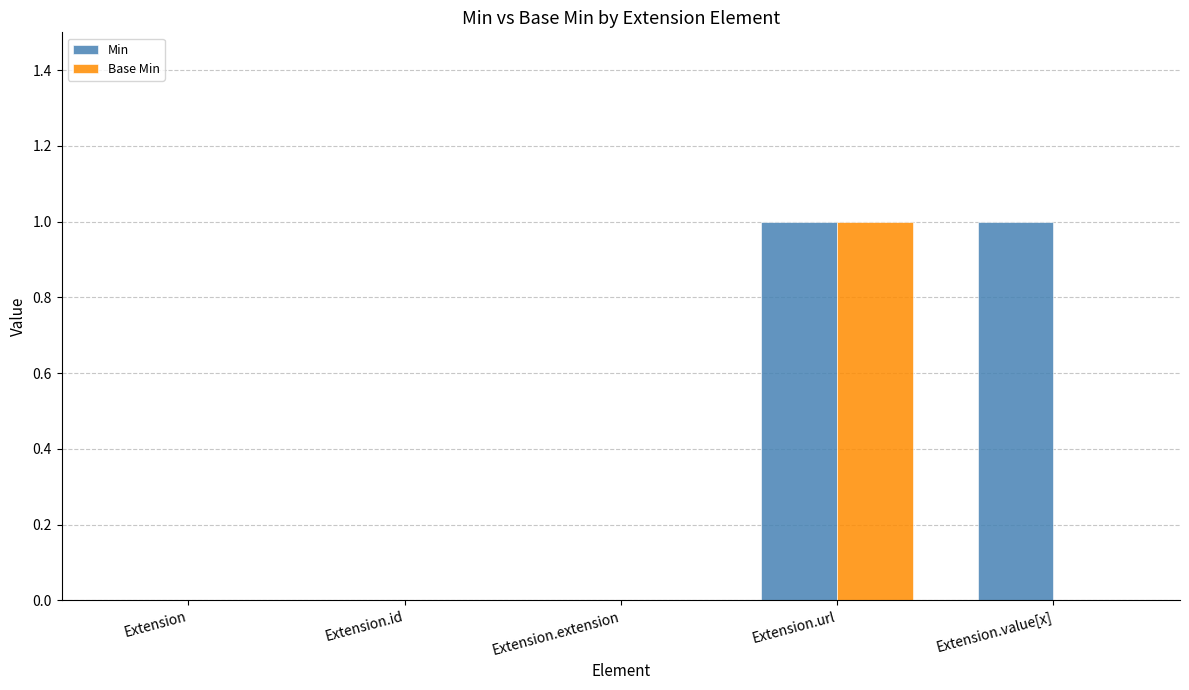

At which category is the sum across all series the highest?

Extension.url